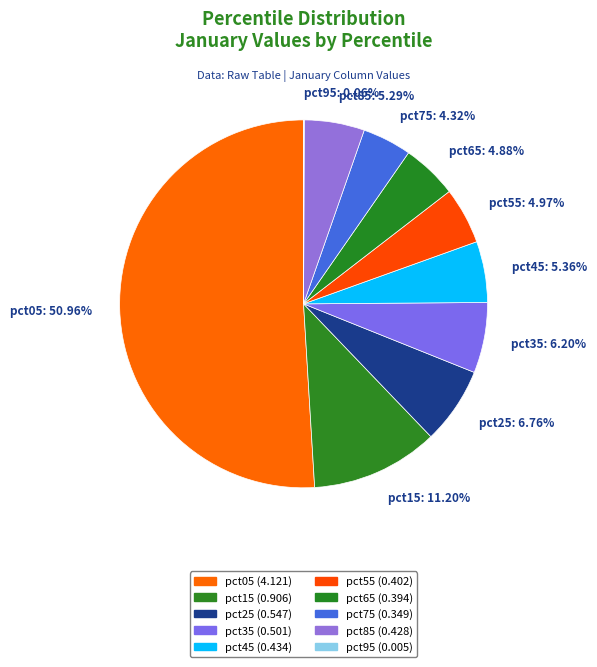

To the nearest percent, what is the difference between the largest and smallest slice percentages?

51%